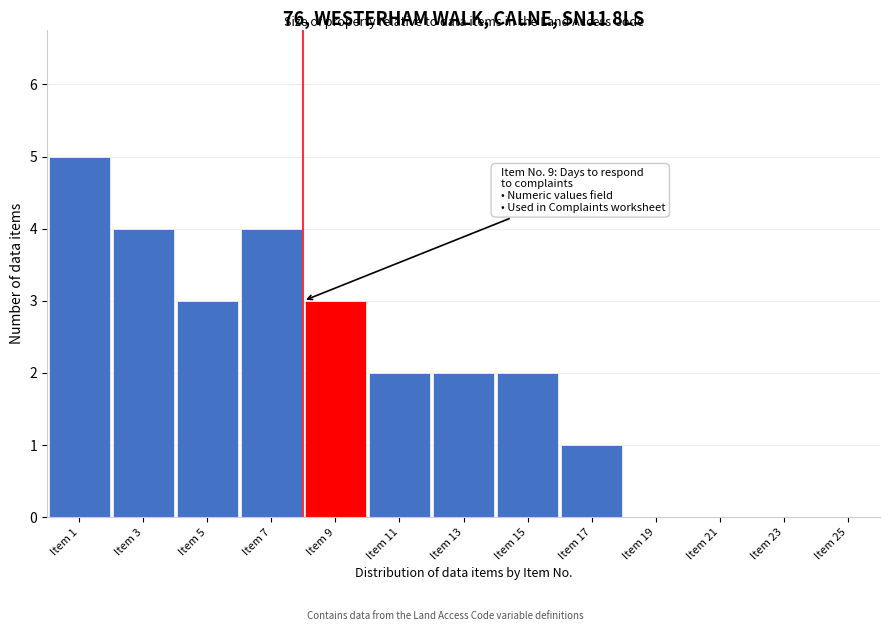

Reading left to right, extract all data points from this chart.

Item 1=5	Item 3=4	Item 5=3	Item 7=4	Item 9=3	Item 11=2	Item 13=2	Item 15=2	Item 17=1	Item 19=0	Item 21=0	Item 23=0	Item 25=0